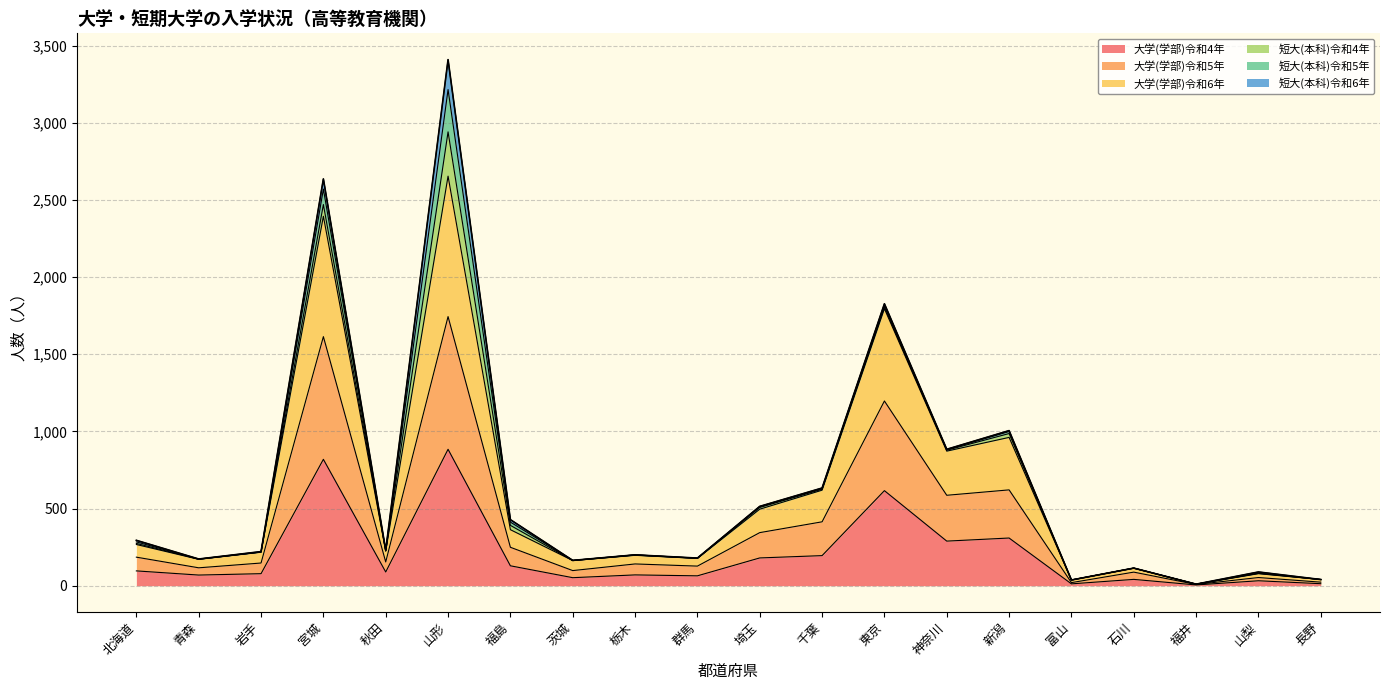

At which category is the sum across all series the highest?

山形